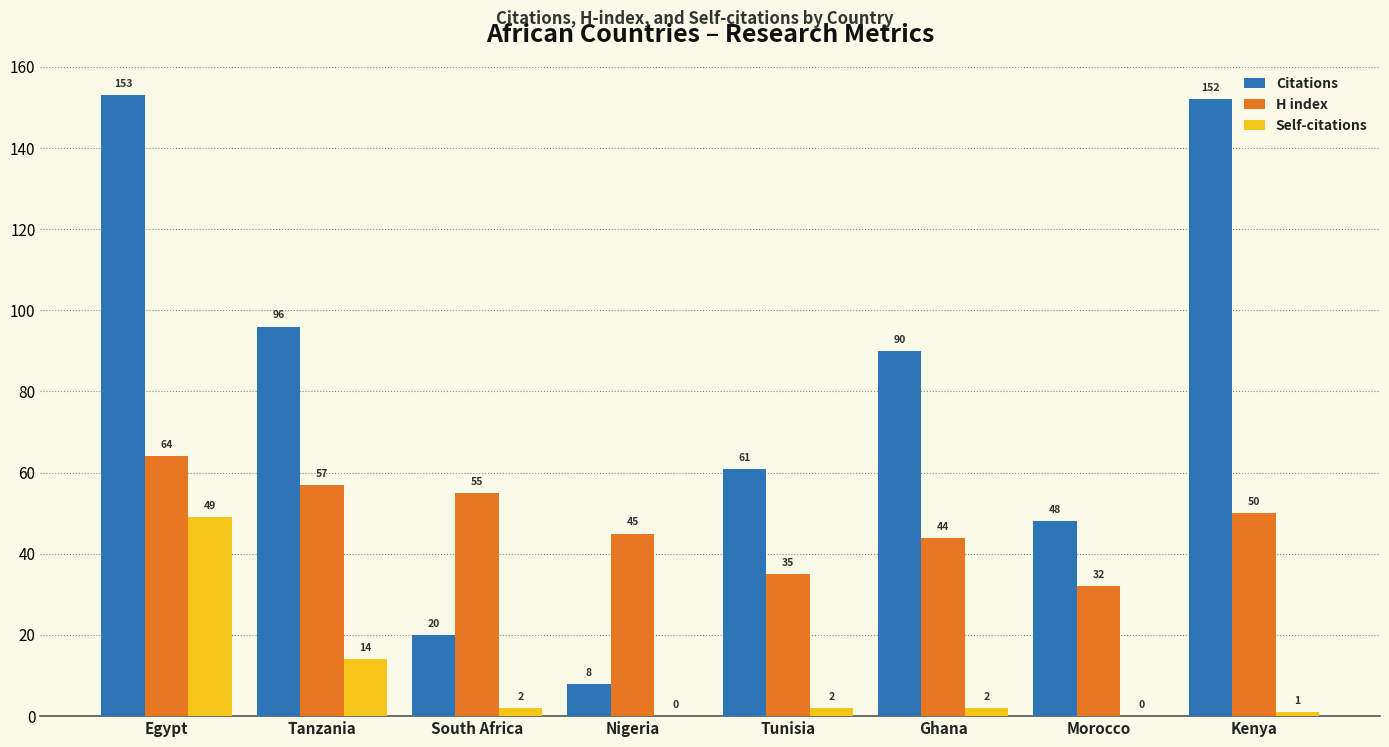

How many series are shown in this chart?

3